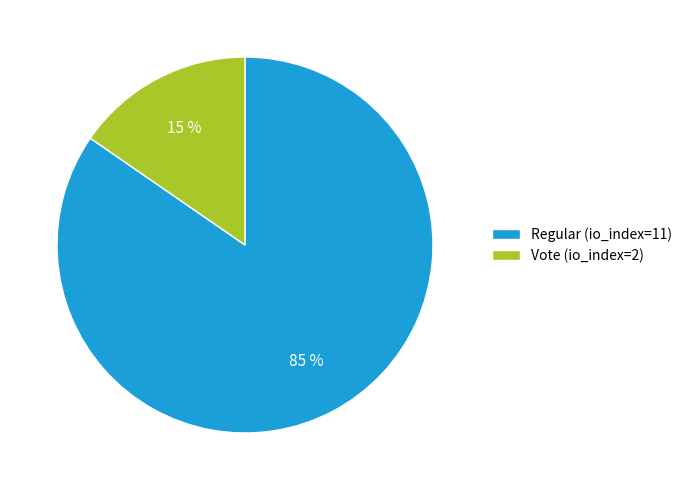

Is there any slice that represents more than half of the pie?

Yes